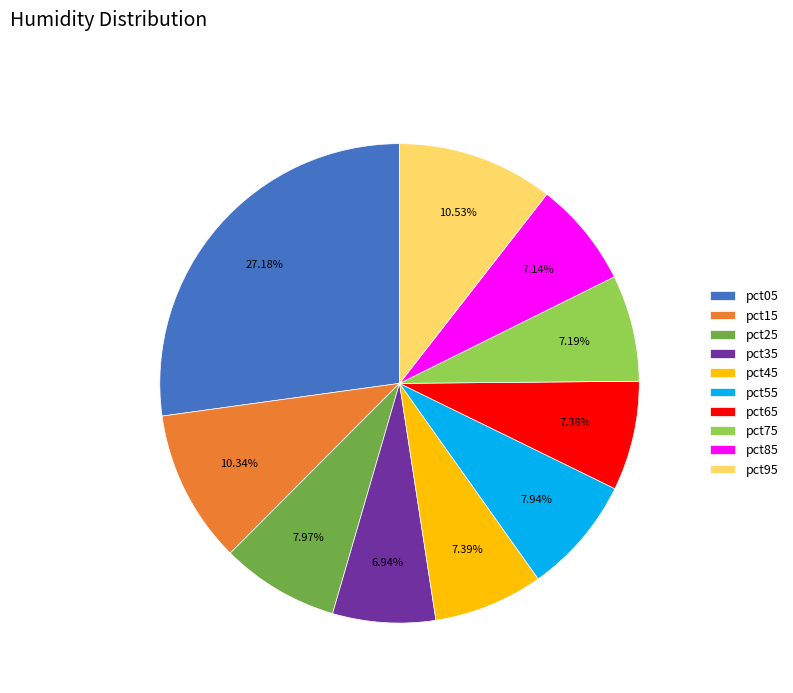

To the nearest percent, what percentage of the pie is pct05?

27%